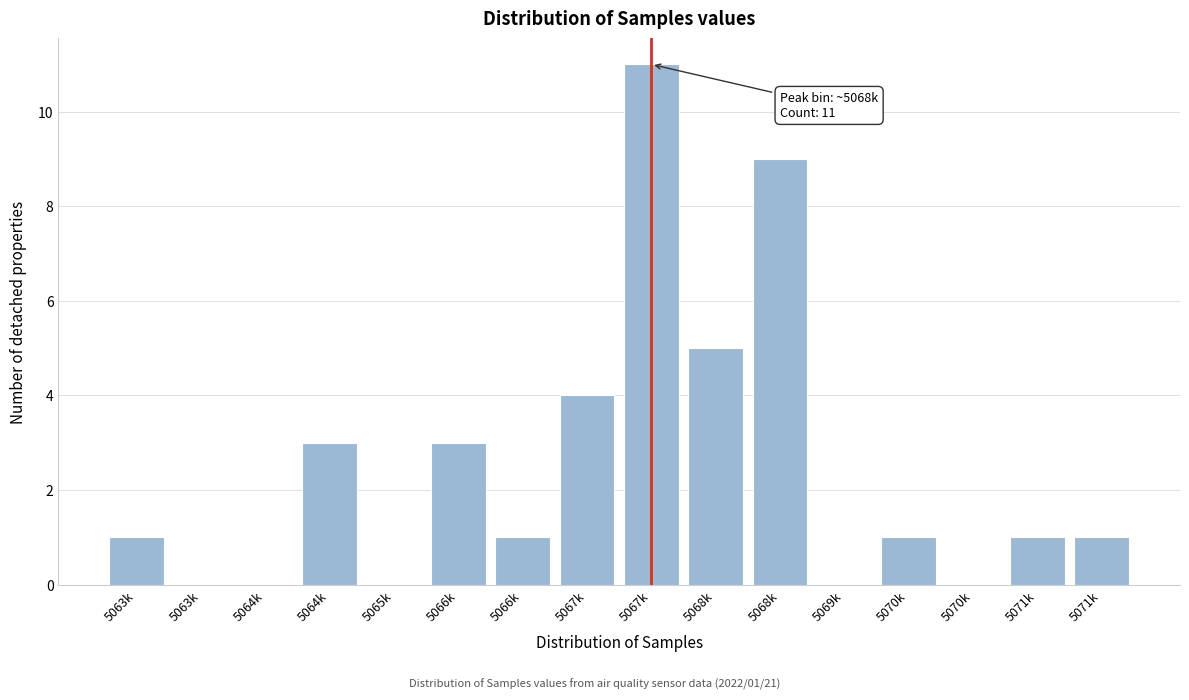

Count the number of data series in this chart.

1